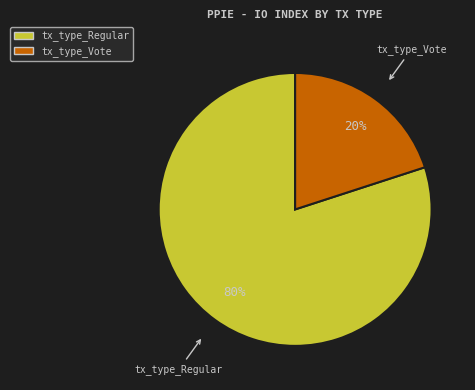

Rank the categories by value from lowest to highest.

tx_type_Vote, tx_type_Regular